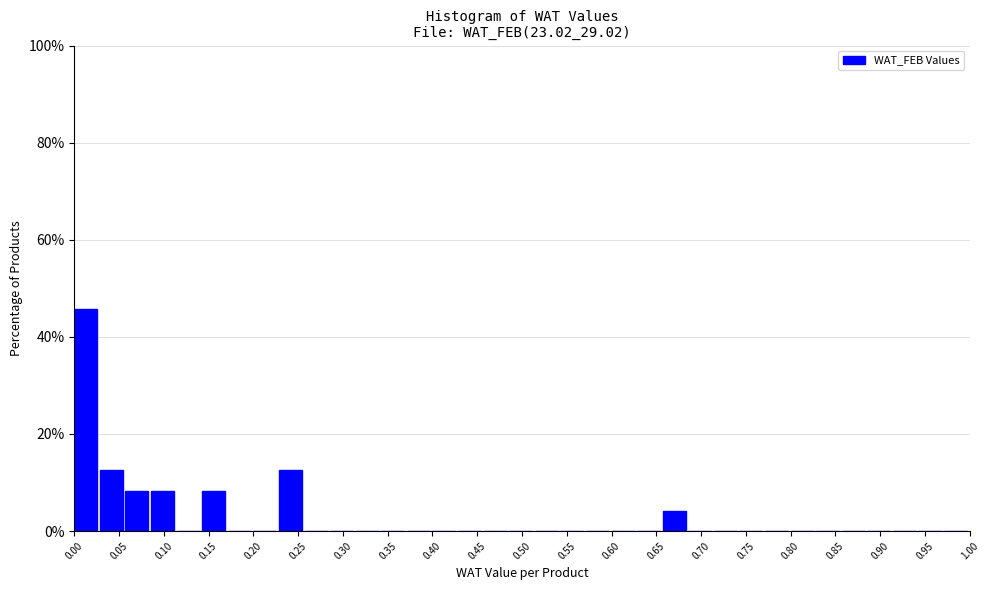

Reading left to right, transcribe this chart: for each bar, give the range it covers on the x-axis and its height. Neither the bar edges nor the heights are printed on the chart, so give them approximately, as read against the axes.

0.000 to 0.030: 46
0.030 to 0.055: 12
0.055 to 0.085: 8
0.085 to 0.115: 8
0.115 to 0.145: 0
0.145 to 0.170: 8
0.170 to 0.200: 0
0.200 to 0.230: 0
0.230 to 0.255: 12
0.255 to 0.285: 0
0.285 to 0.315: 0
0.315 to 0.345: 0
0.345 to 0.370: 0
0.370 to 0.400: 0
0.400 to 0.430: 0
0.430 to 0.455: 0
0.455 to 0.485: 0
0.485 to 0.515: 0
0.515 to 0.545: 0
0.545 to 0.570: 0
0.570 to 0.600: 0
0.600 to 0.630: 0
0.630 to 0.655: 0
0.655 to 0.685: 4
0.685 to 0.715: 0
0.715 to 0.745: 0
0.745 to 0.770: 0
0.770 to 0.800: 0
0.800 to 0.830: 0
0.830 to 0.855: 0
0.855 to 0.885: 0
0.885 to 0.915: 0
0.915 to 0.945: 0
0.945 to 0.970: 0
0.970 to 1.000: 0